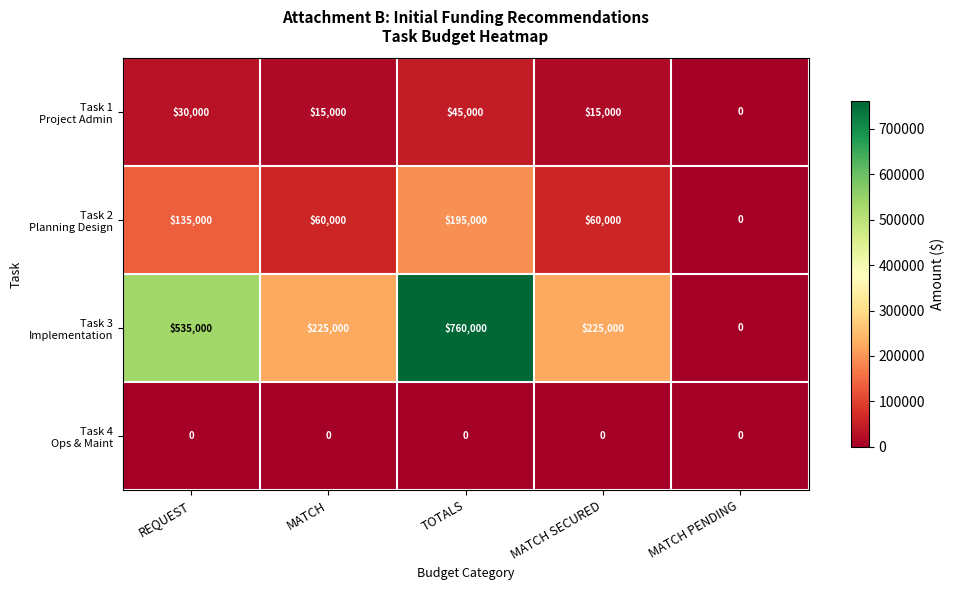

At which category is the sum across all series the highest?

TOTALS